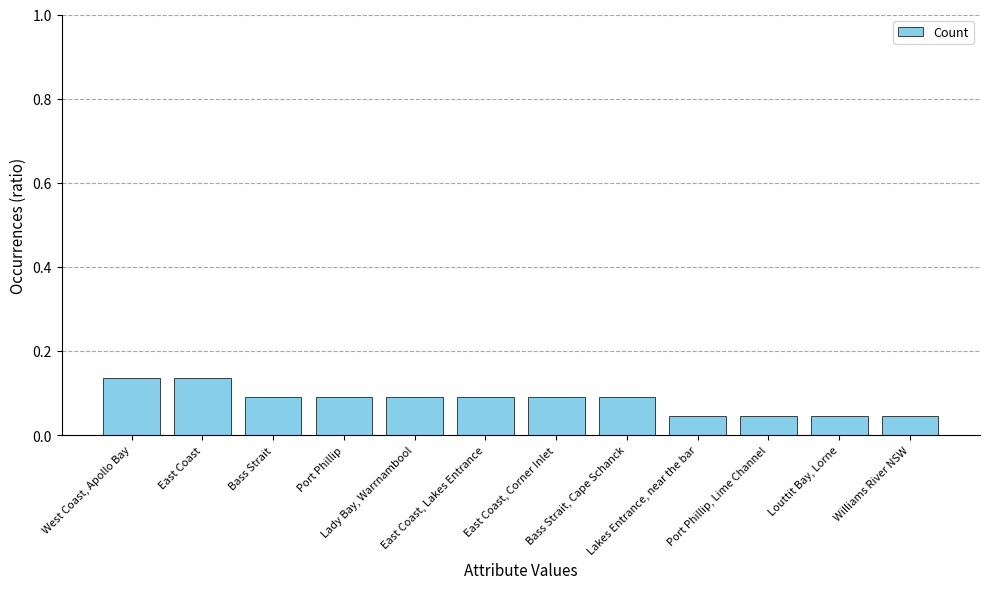

What is the sum of all values?

1.0